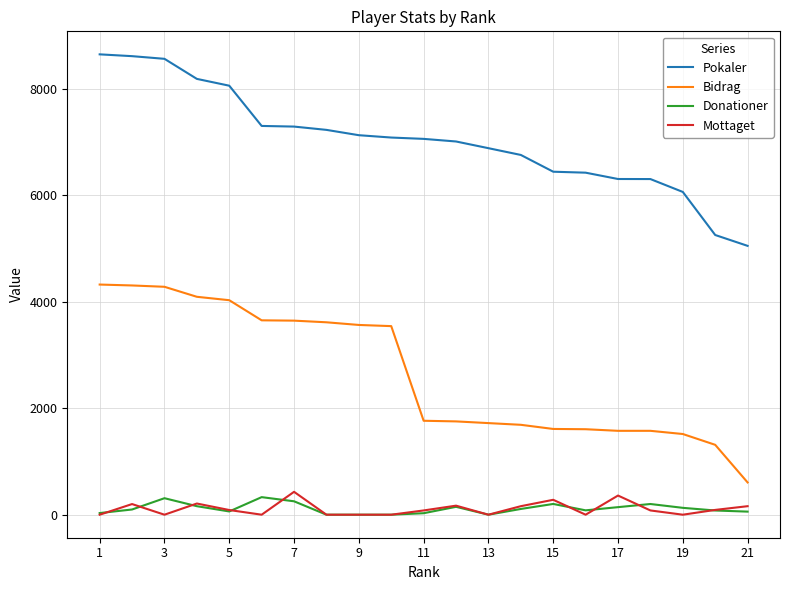

True or false: Bidrag and Donationer intersect in this chart.

False